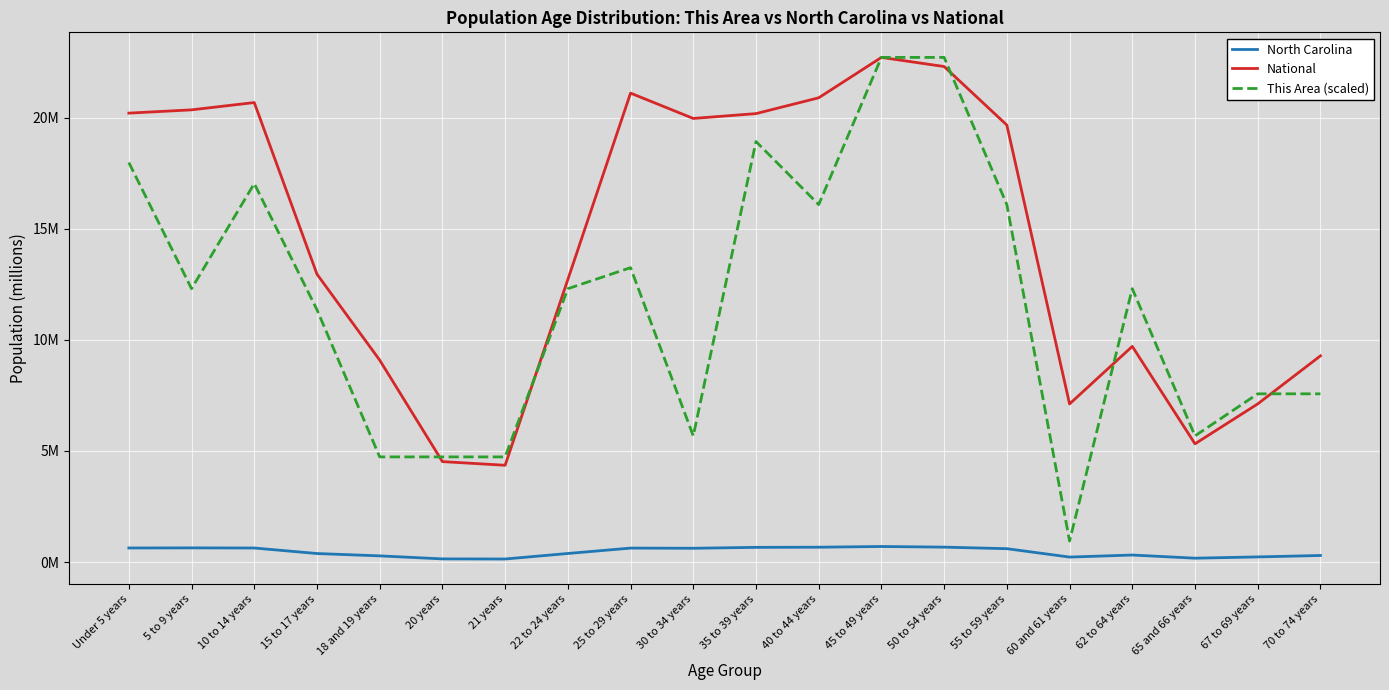

Reading left to right, extract all data points from this chart.

North Carolina: 0.6	0.6	0.6	0.4	0.3	0.1	0.1	0.4	0.6	0.6	0.7	0.7	0.7	0.7	0.6	0.2	0.3	0.2	0.2	0.3
National: 20.2	20.3	20.7	13.0	9.1	4.5	4.4	12.7	21.1	20.0	20.2	20.9	22.7	22.3	19.7	7.1	9.7	5.3	7.1	9.3
This Area (scaled): 18.0	12.3	17.0	11.4	4.7	4.7	4.7	12.3	13.2	5.7	18.9	16.1	22.7	22.7	16.1	0.9	12.3	5.7	7.6	7.6